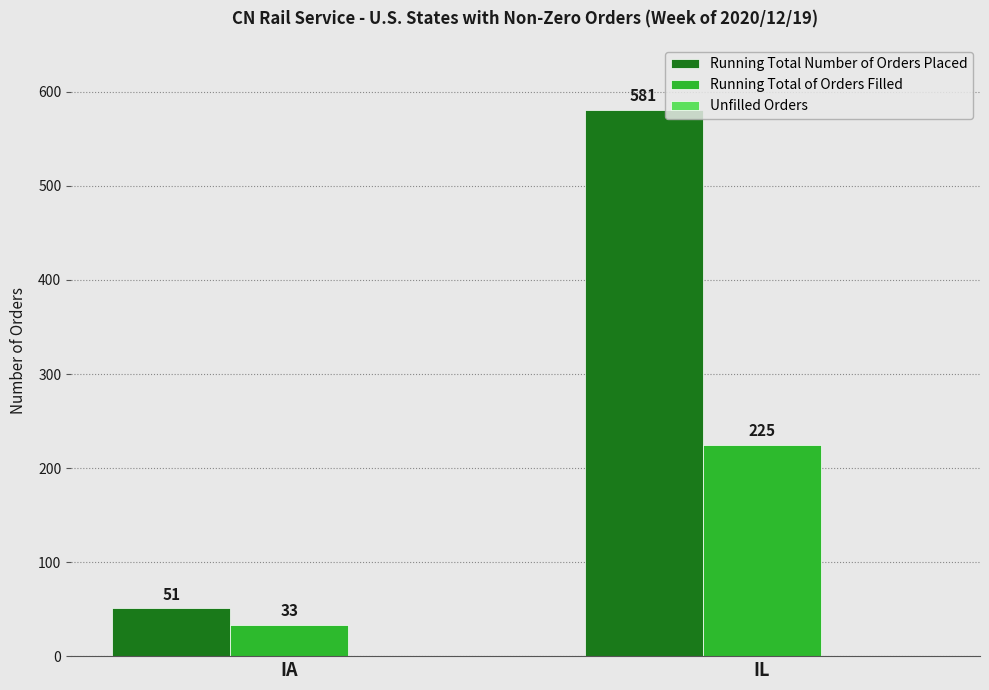

What is the difference between the maximum and minimum values in the Running Total Number of Orders Placed series?

530